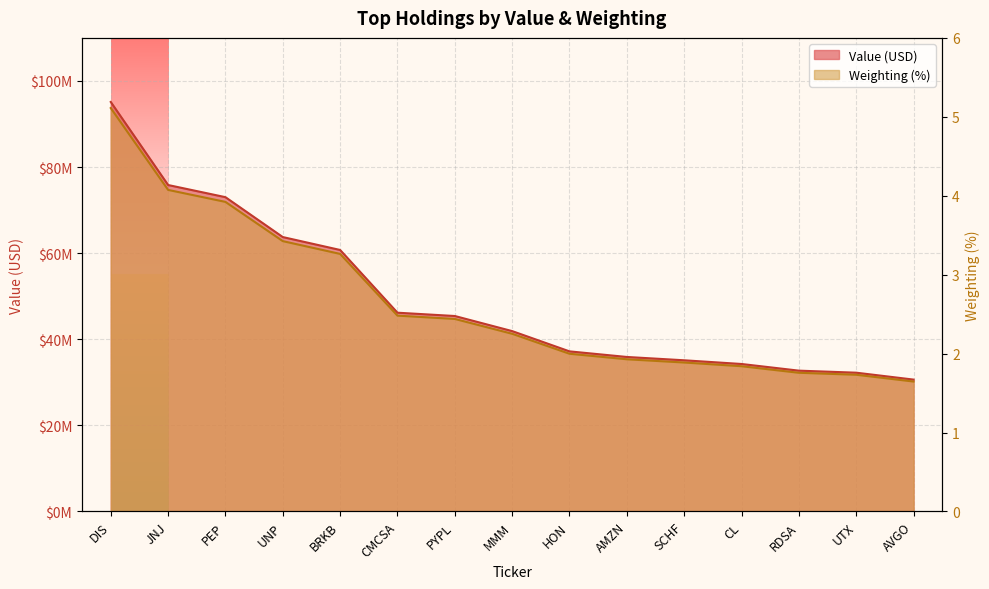

Which series has the widest spread of values?

Value (USD)